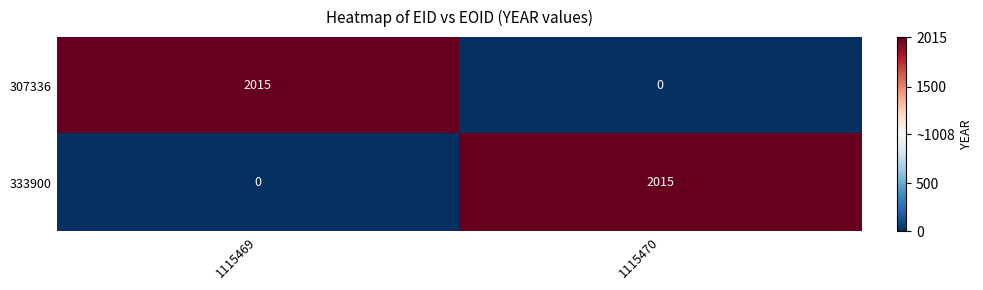

What is the total value across all series at 1115470?

2015